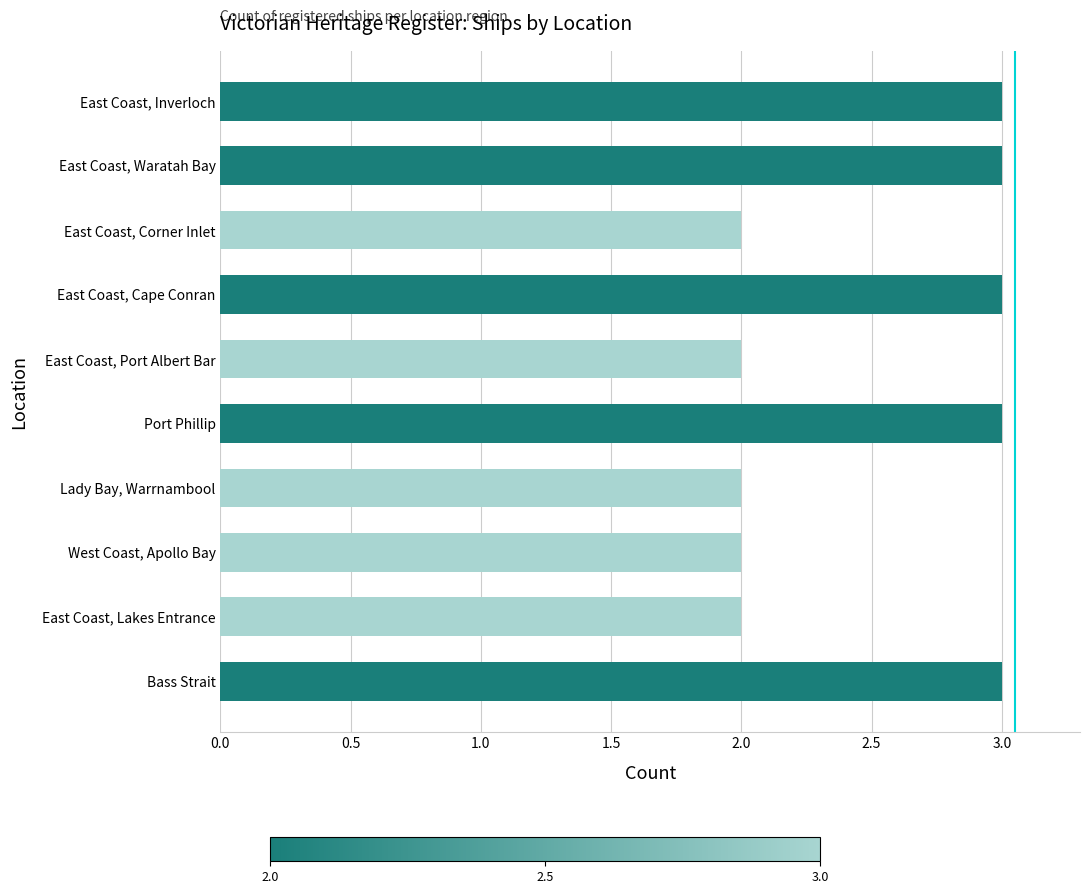

Which has a higher value, West Coast, Apollo Bay or East Coast, Waratah Bay?

East Coast, Waratah Bay